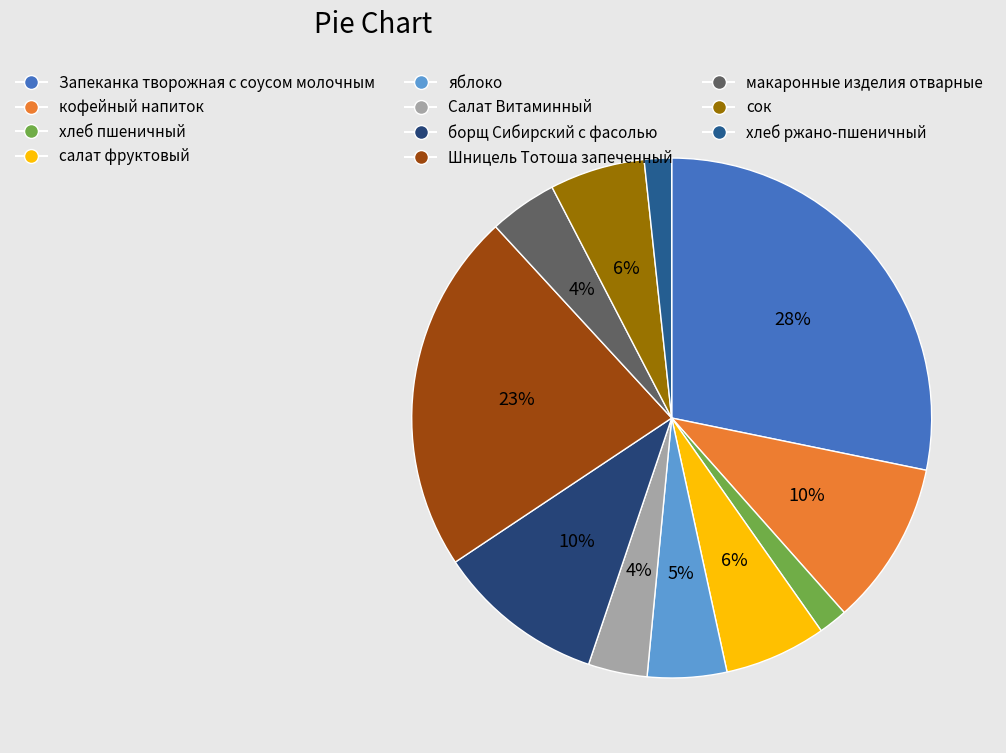

The Салат Витаминный slice represents 1% of the pie. True or false?

False